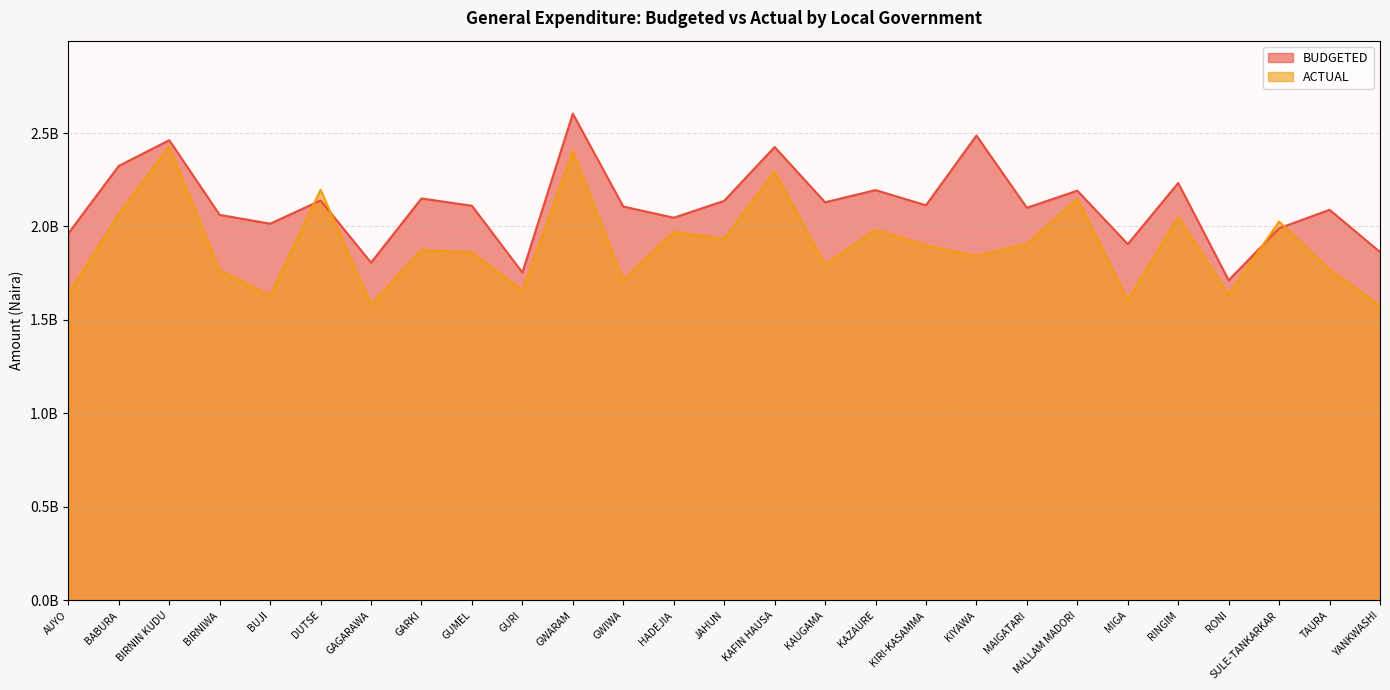

How many values in the ACTUAL series are below 1875104341?

13